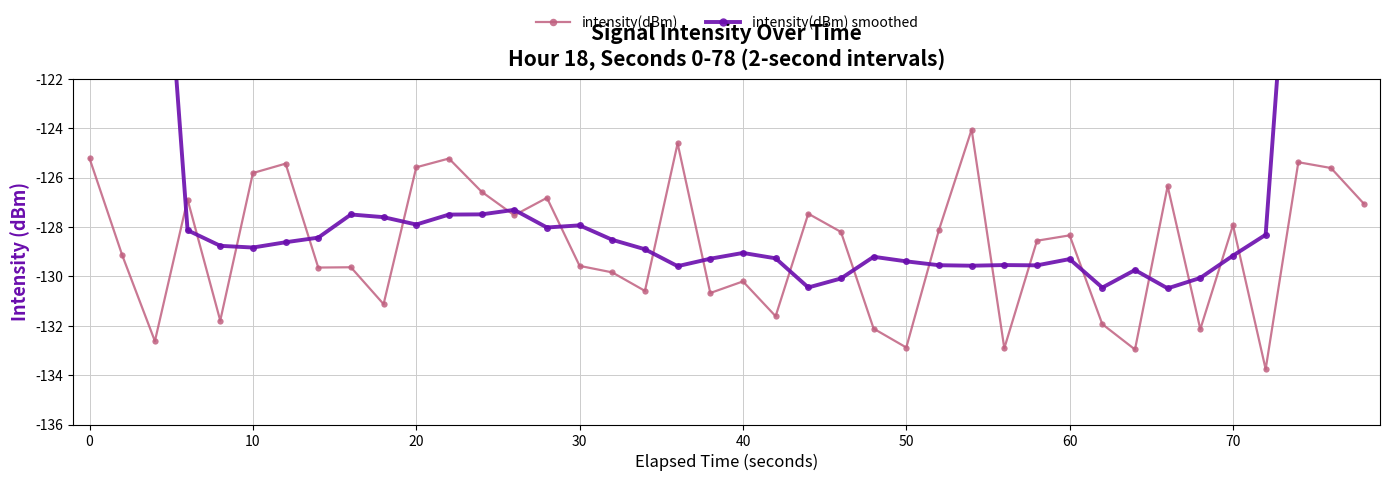

What is the difference between the maximum and minimum values in the intensity(dBm) smoothed series?

57.4